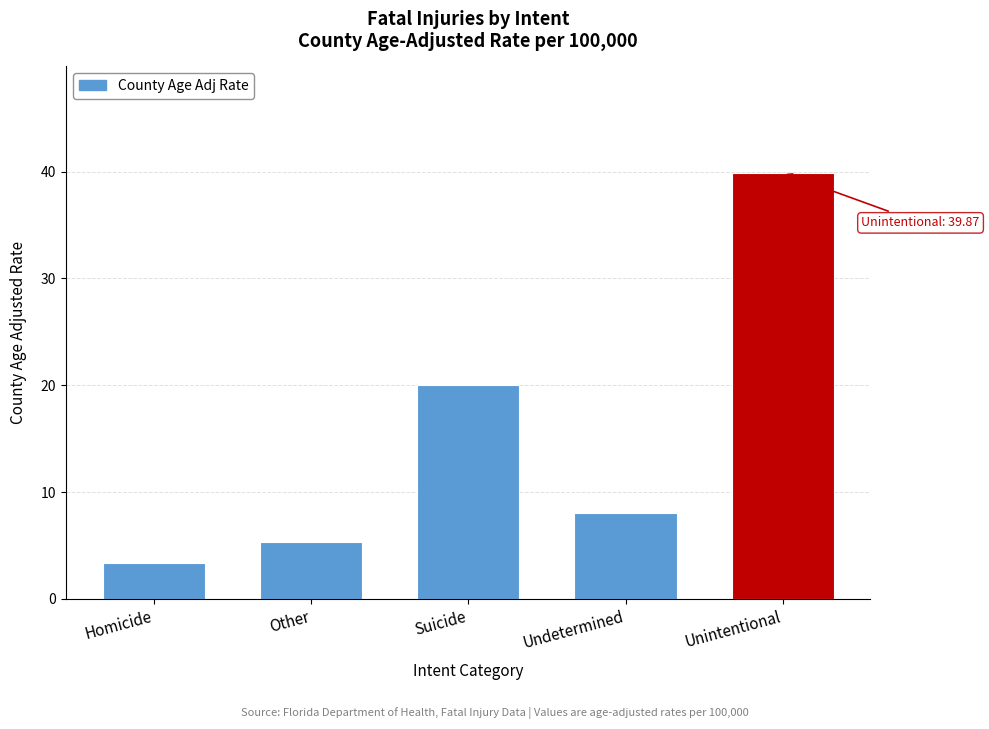

Reading left to right, list all the values displayed in this chart.

3.3	5.3	20.0	8.0	39.9